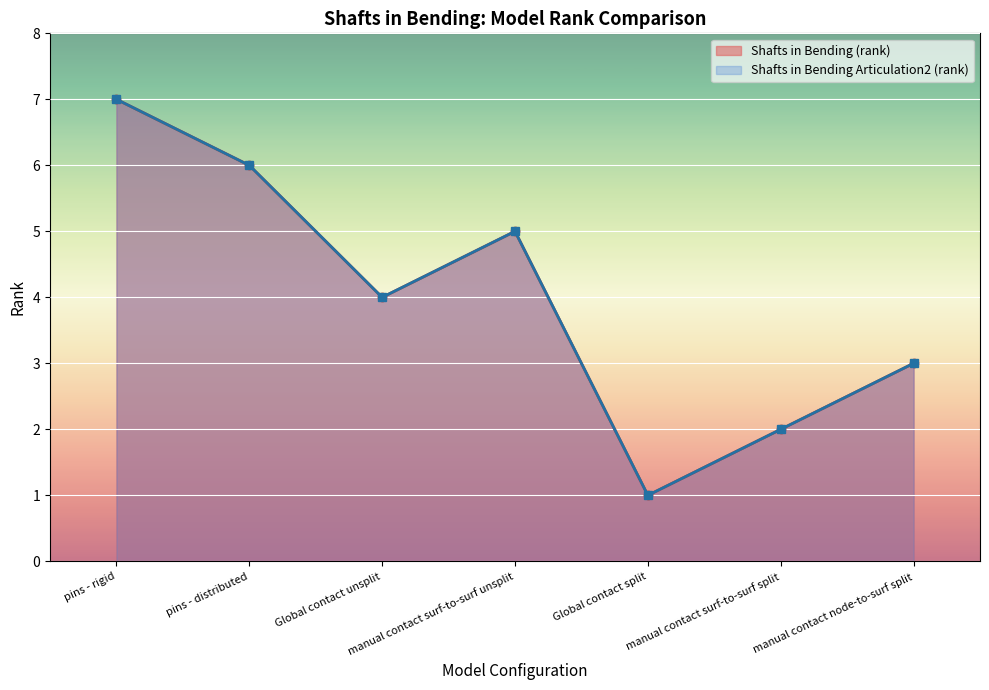

What is the difference between the maximum and second lowest values in the Shafts in Bending (rank) series?

5